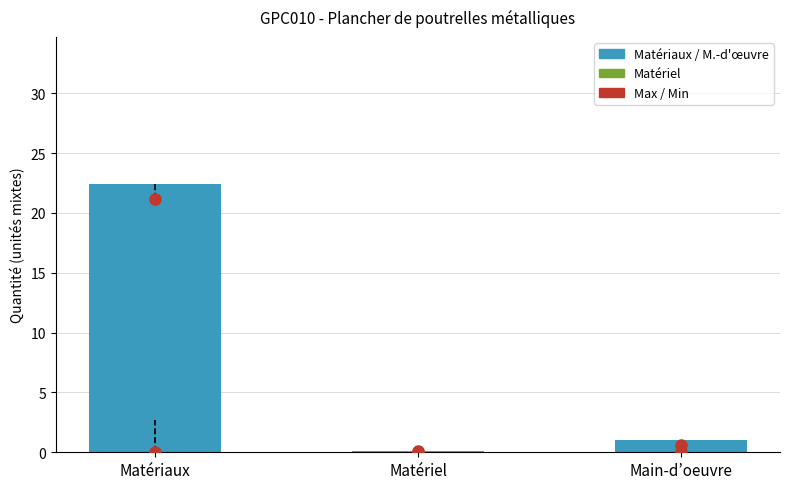

Is it true that the value at Main-d’oeuvre is 1.6?

False